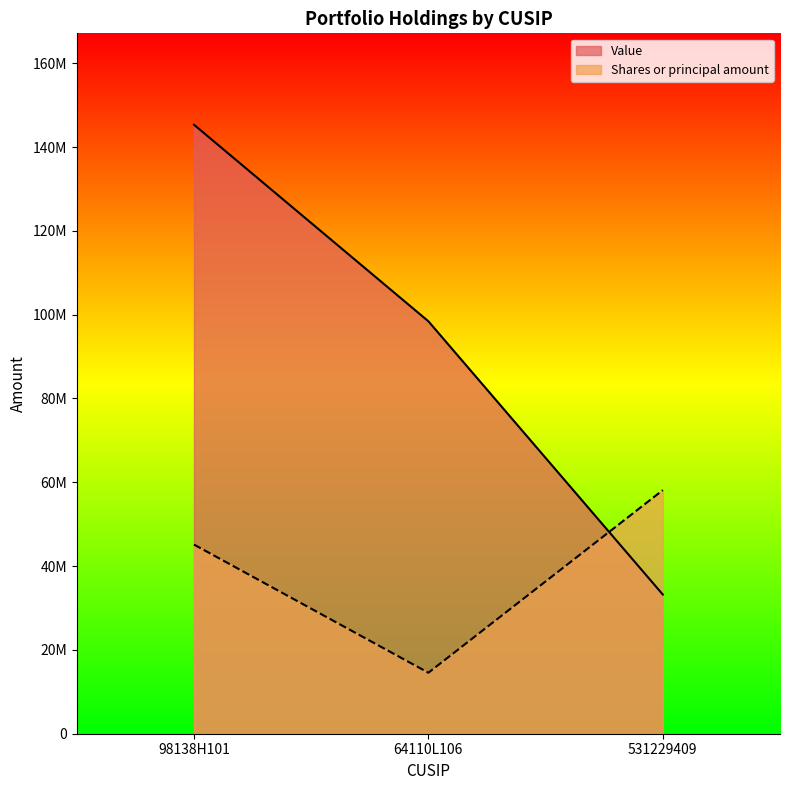

The Shares or principal amount series shows 58134800.0 at 531229409. True or false?

True